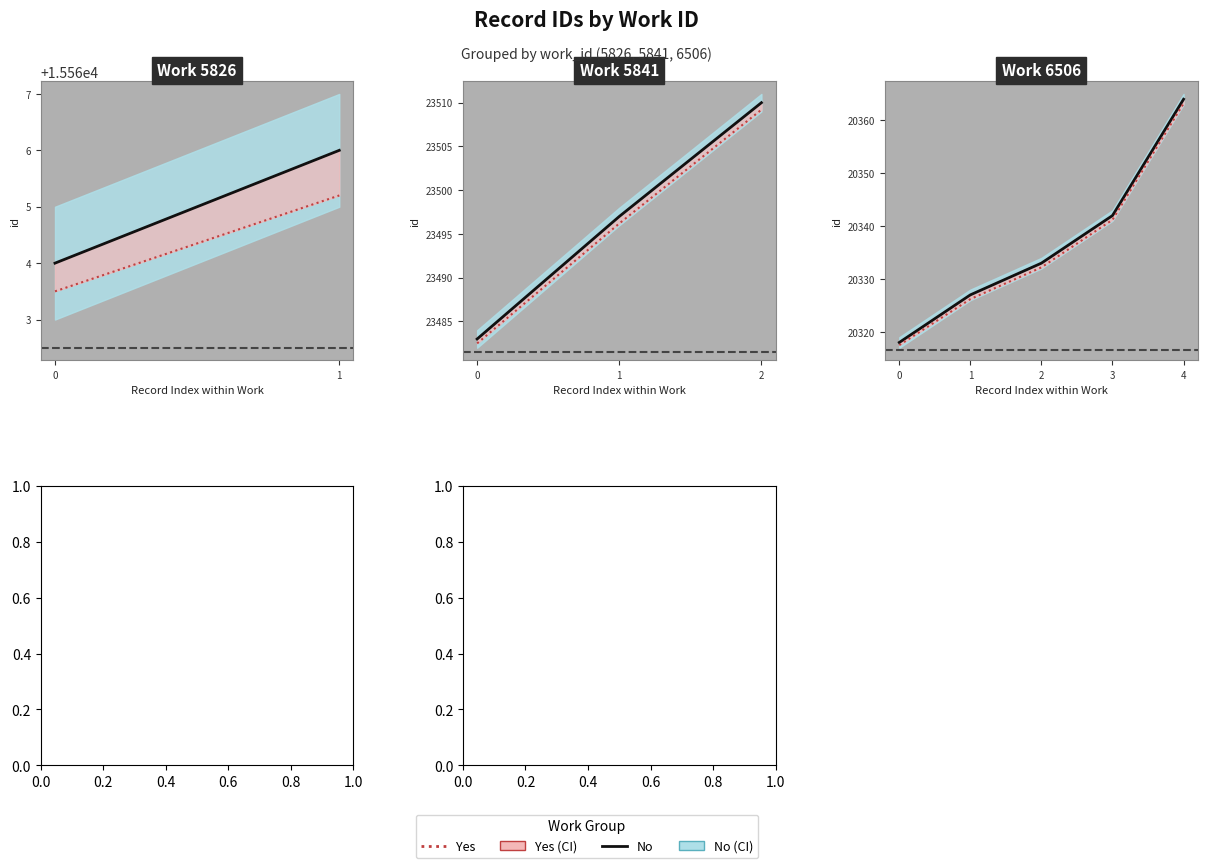

Is this an area chart (filled region under the line)?

No